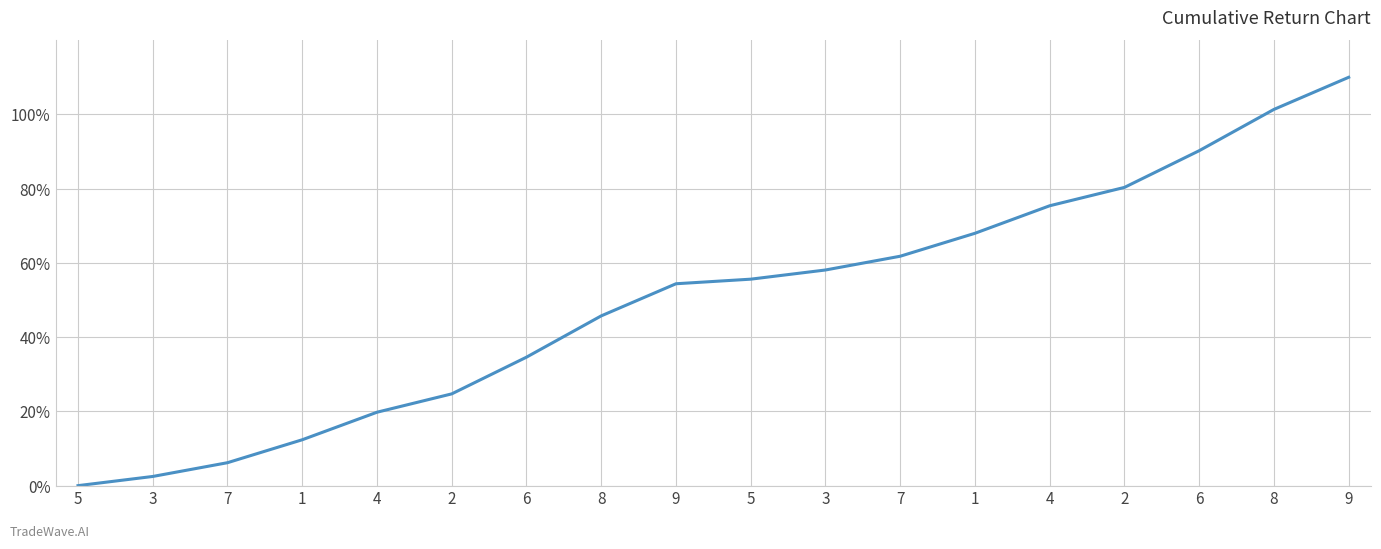

Does the chart display data point markers on the line(s)?

No